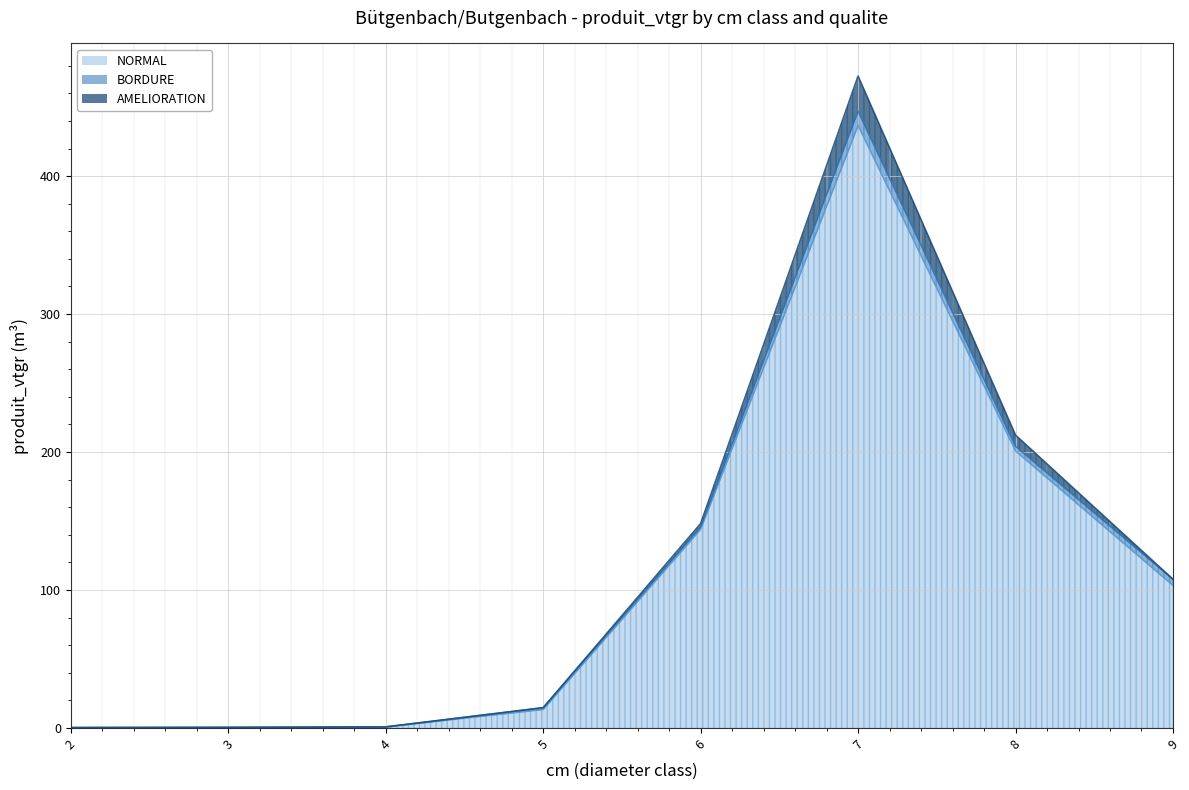

Reading left to right, extract all data points from this chart.

NORMAL: 0.3	0.4	0.8	13.4	144.0	436.7	200.8	103.4
BORDURE: 0.0	0.0	0.0	1.3	1.8	10.4	3.3	4.4
AMELIORATION: 0.0	0.0	0.0	0.0	2.4	25.5	8.1	0.0